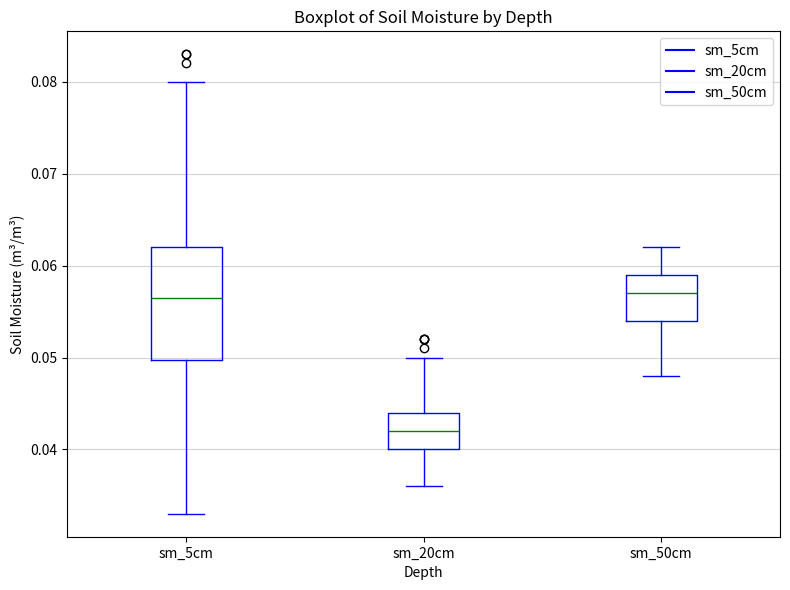

Reading left to right, transcribe this box plot: for each box, give where its median line is, the range the box spans, and where its two whiskers end, as read against the y-axis. The values are not printed on the chart, so give them approximately, as read against the axis.

sm_5cm: median 0.057, box 0.050 to 0.062, whiskers 0.033 to 0.080
sm_20cm: median 0.042, box 0.040 to 0.044, whiskers 0.036 to 0.050
sm_50cm: median 0.057, box 0.054 to 0.059, whiskers 0.048 to 0.062